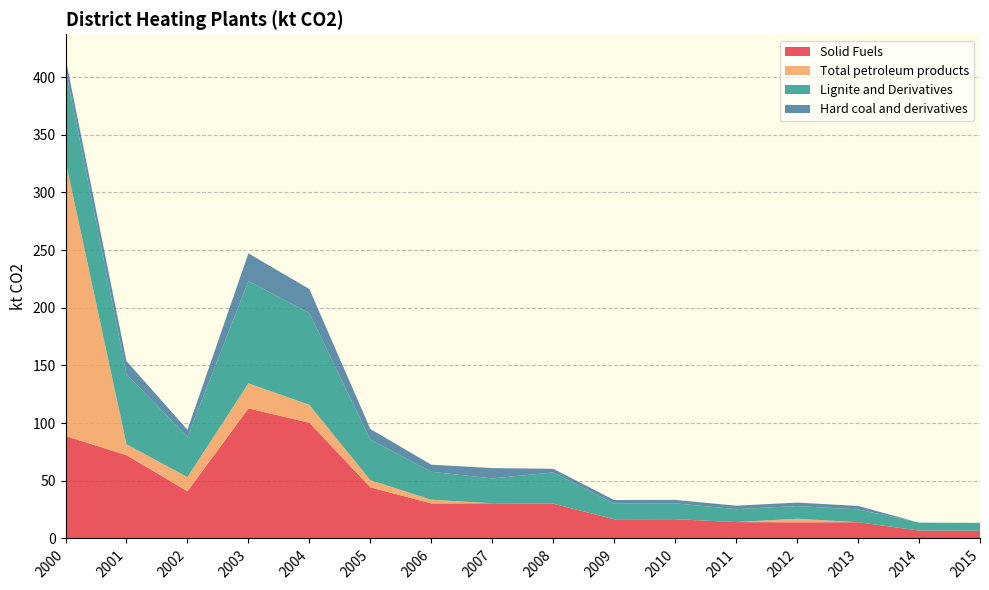

Reading left to right, list all the values displayed in this chart.

Solid Fuels: 2000=88.9	2001=72.2	2002=41.0	2003=112.8	2004=100.3	2005=44.3	2006=30.4	2007=30.5	2008=30.2	2009=16.7	2010=16.7	2011=14.2	2012=14.0	2013=14.1	2014=6.9	2015=6.8
Total petroleum products: 2000=238.6	2001=9.4	2002=12.3	2003=21.7	2004=15.5	2005=6.2	2006=3.2	2007=0.0	2008=0.0	2009=0.0	2010=0.0	2011=0.0	2012=3.1	2013=0.0	2014=0.0	2015=0.0
Lignite and Derivatives: 2000=79.7	2001=60.9	2002=34.7	2003=88.7	2004=79.5	2005=35.2	2006=24.2	2007=21.6	2008=27.1	2009=13.5	2010=13.7	2011=11.2	2012=11.0	2013=11.1	2014=6.9	2015=6.8
Hard coal and derivatives: 2000=9.2	2001=11.3	2002=6.3	2003=24.1	2004=20.8	2005=9.2	2006=6.2	2007=9.0	2008=3.1	2009=3.1	2010=3.0	2011=3.0	2012=3.0	2013=3.0	2014=0.0	2015=0.0